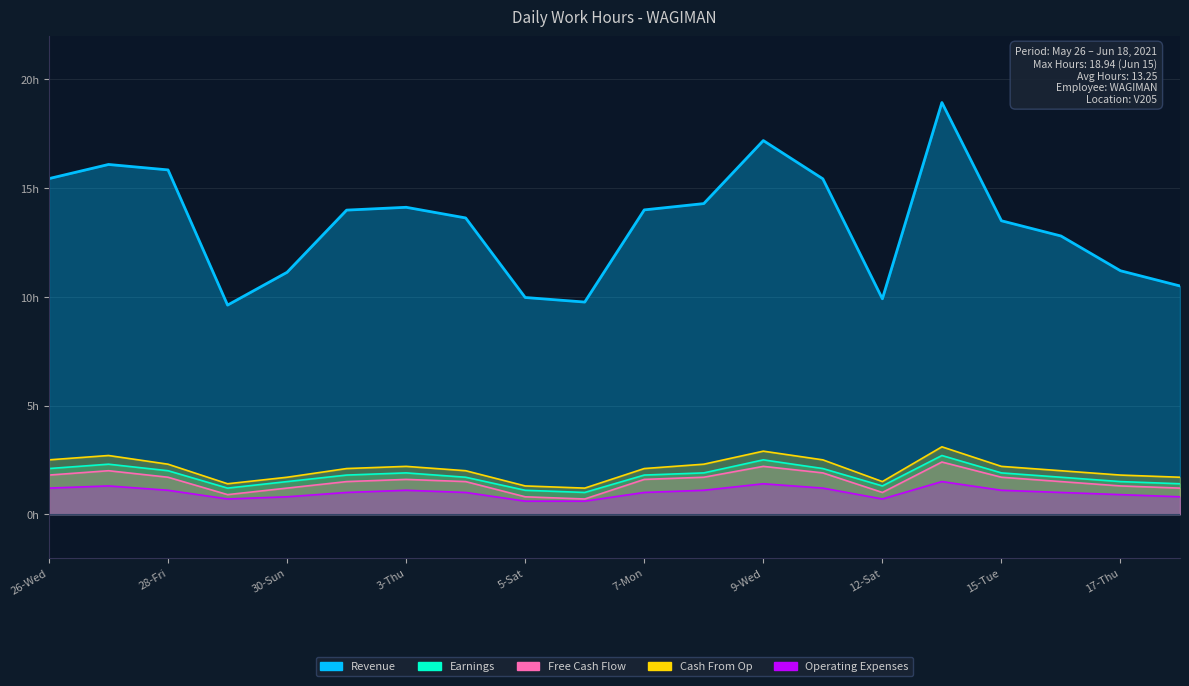

What is the highest value of the Cash From Op series?

3.1